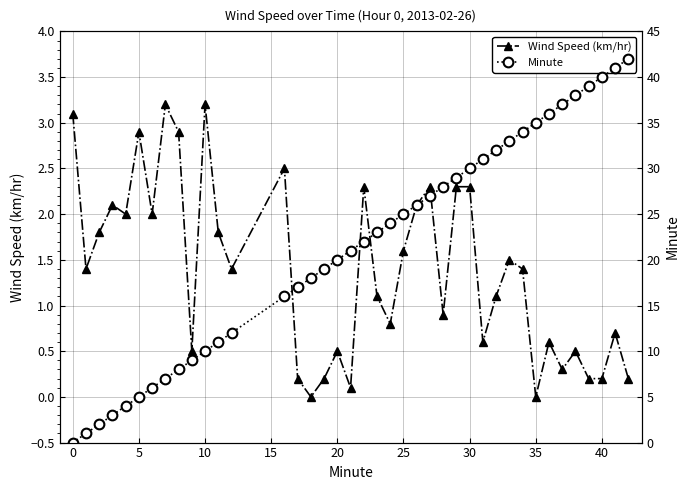

The value of Wind Speed (km/hr) at 30 is 2.3. True or false?

True